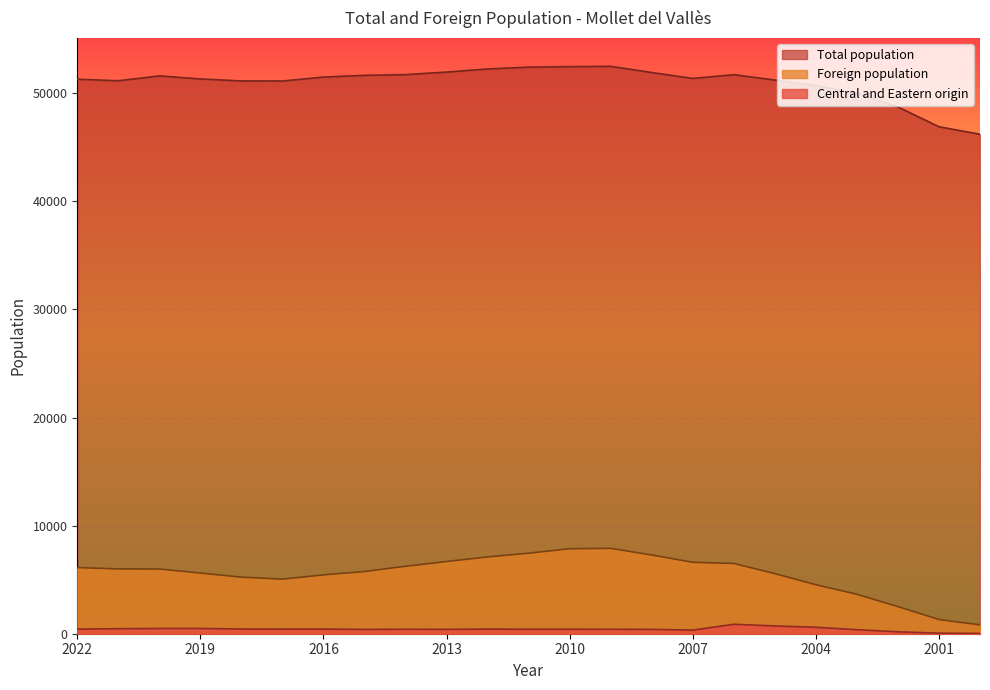

What is the difference between the maximum and second lowest values in the Total population series?

5587